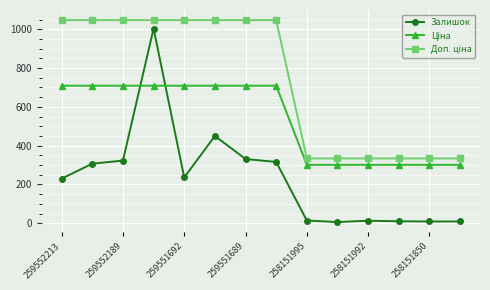

True or false: Залишок has more than 0 points higher than both neighbors.

True